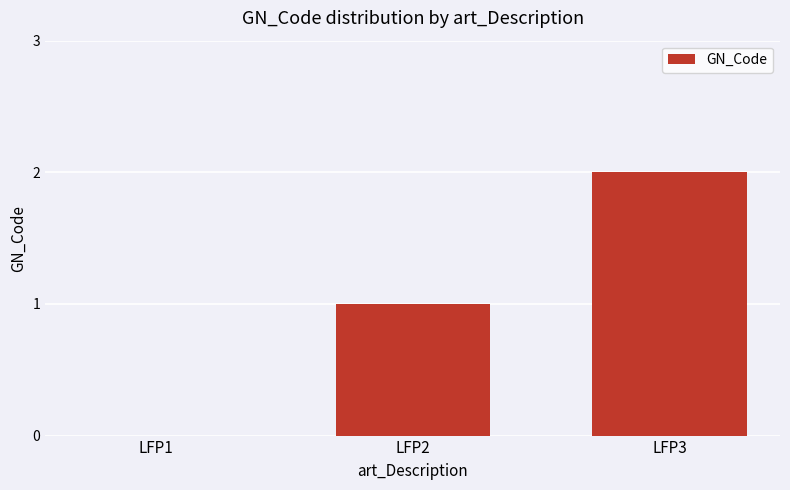

The chart shows a value of 3 at LFP3. True or false?

False